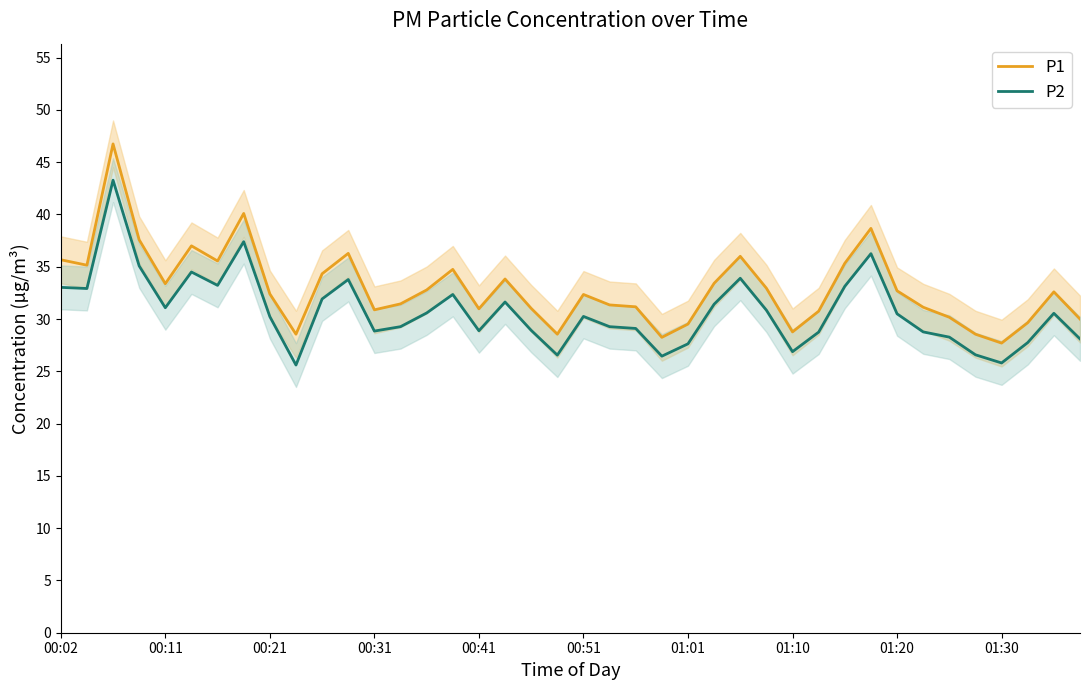

What is the difference between the highest and lowest values at 23?

1.8